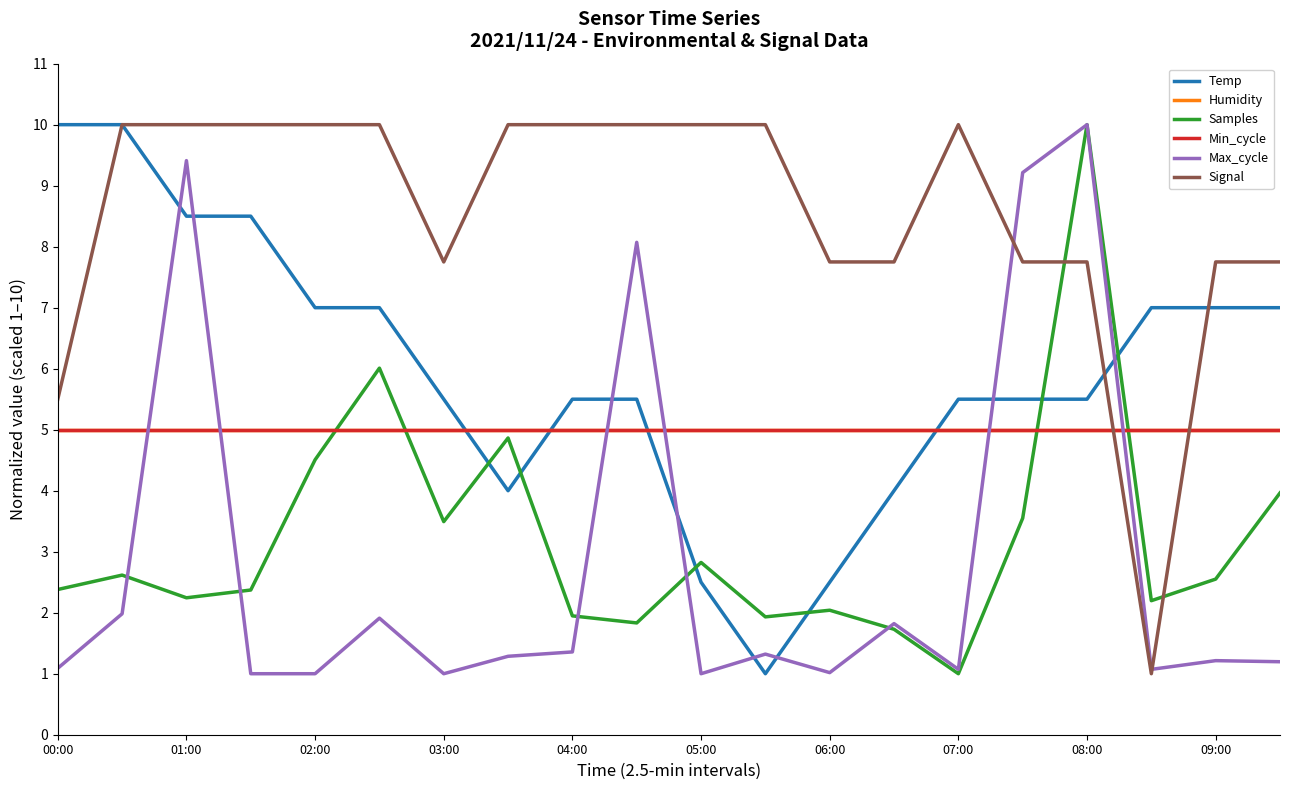

Does the chart have visible grid lines?

No